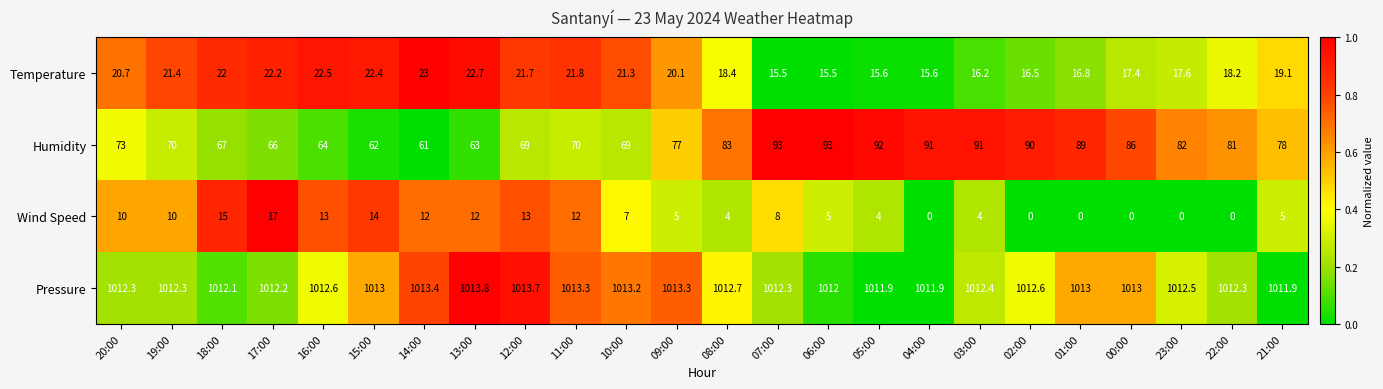

How many distinct data groups are displayed?

4